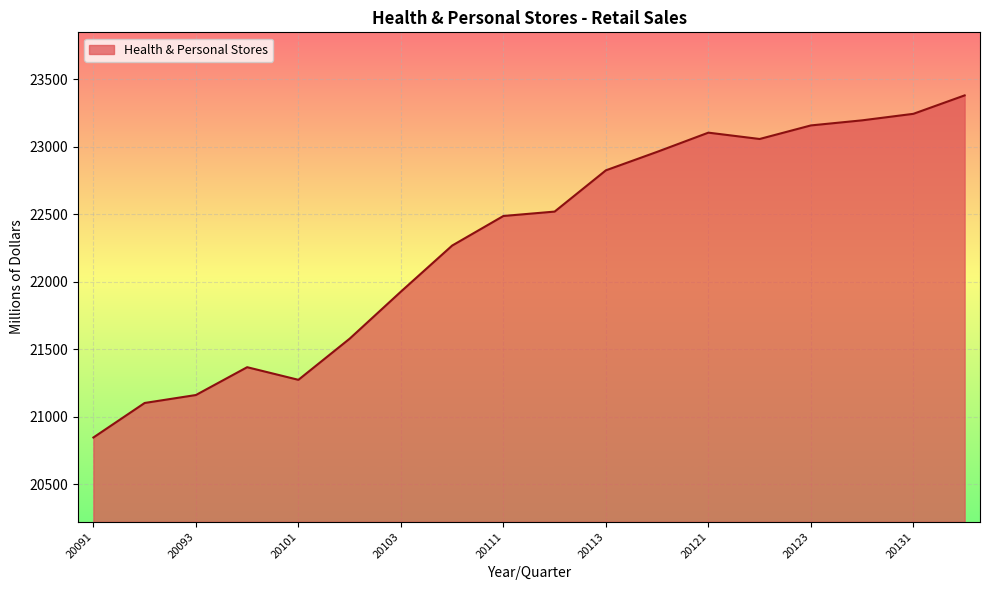

What is the smallest value displayed?

20845.0